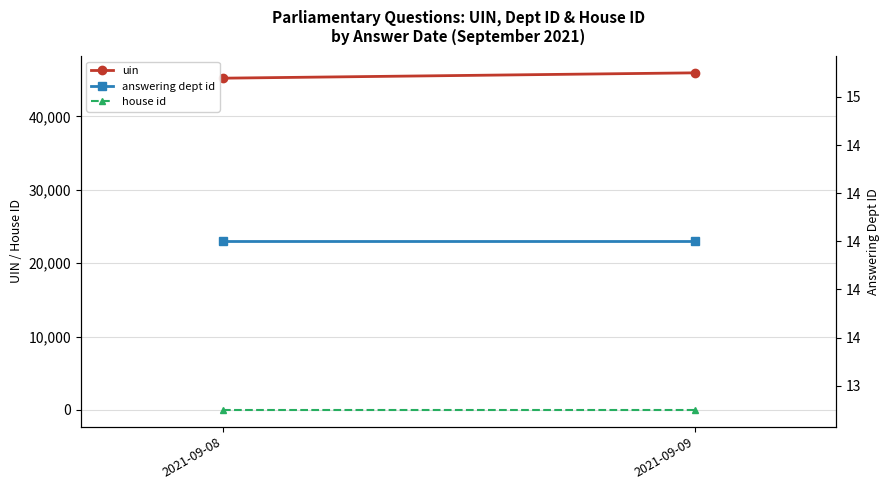

At which category is the sum across all series the highest?

2021-09-09